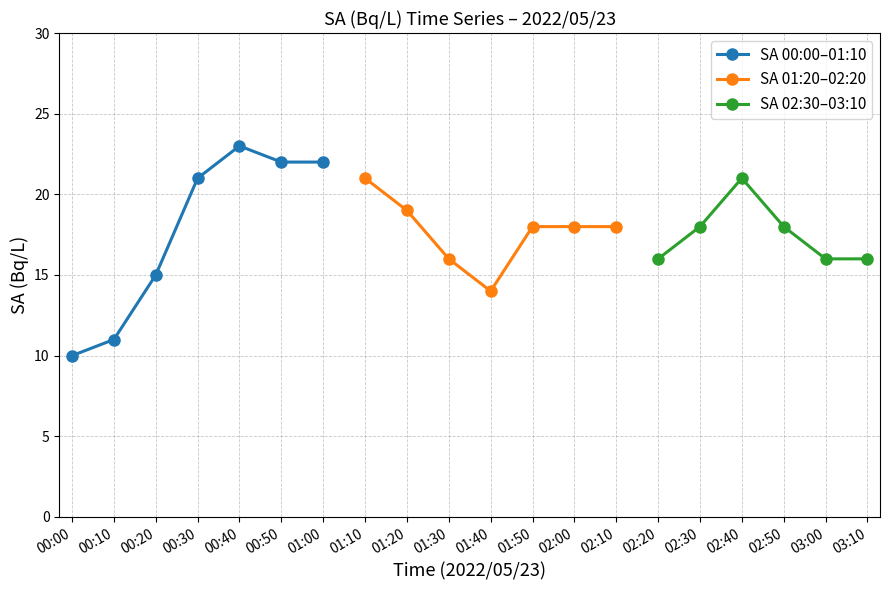

Is it true that SA 00:00–01:10 equals 16 at 00:00?

False